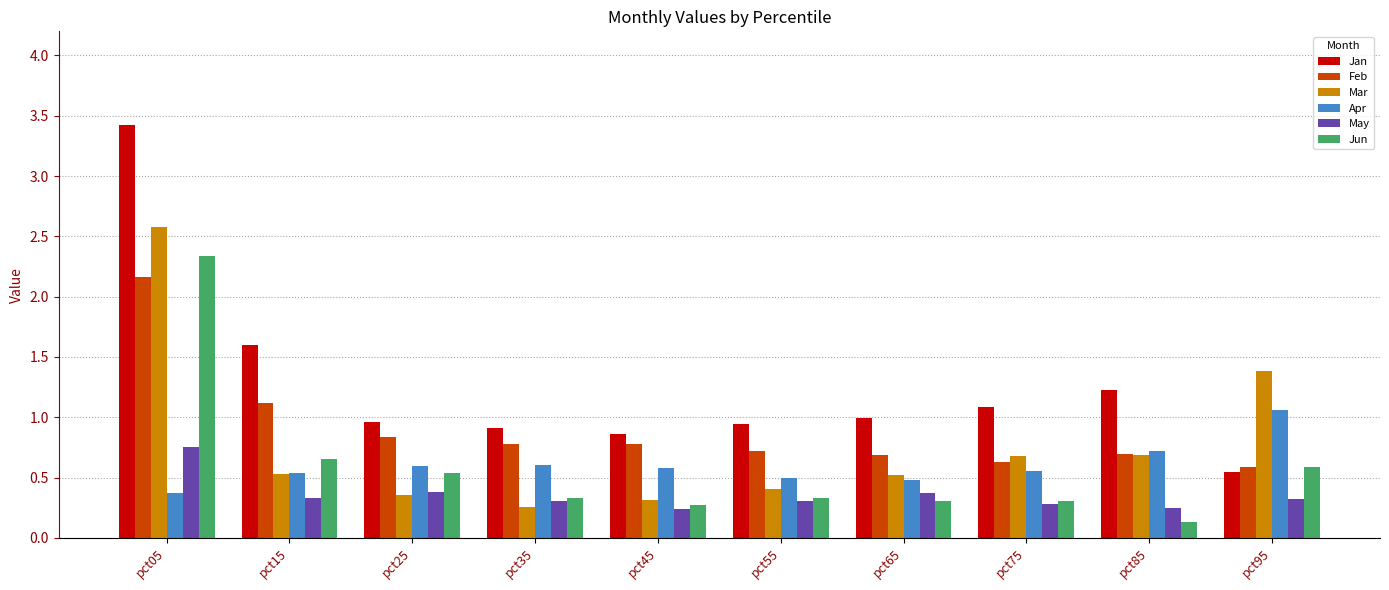

The May series shows 1.4 at pct05. True or false?

False